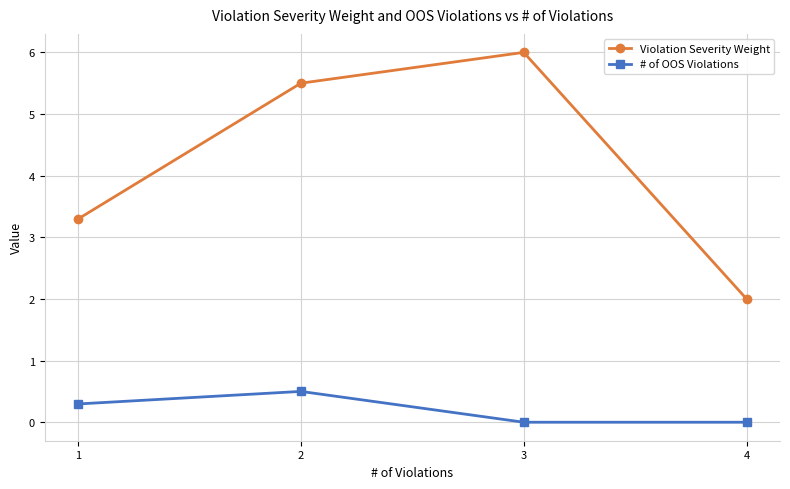

What is the difference between the maximum and minimum values in the # of OOS Violations series?

0.5